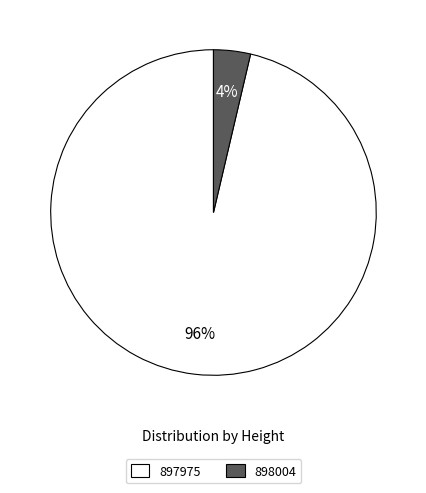

Is the sum of 897975 and 898004 greater than half?

Yes